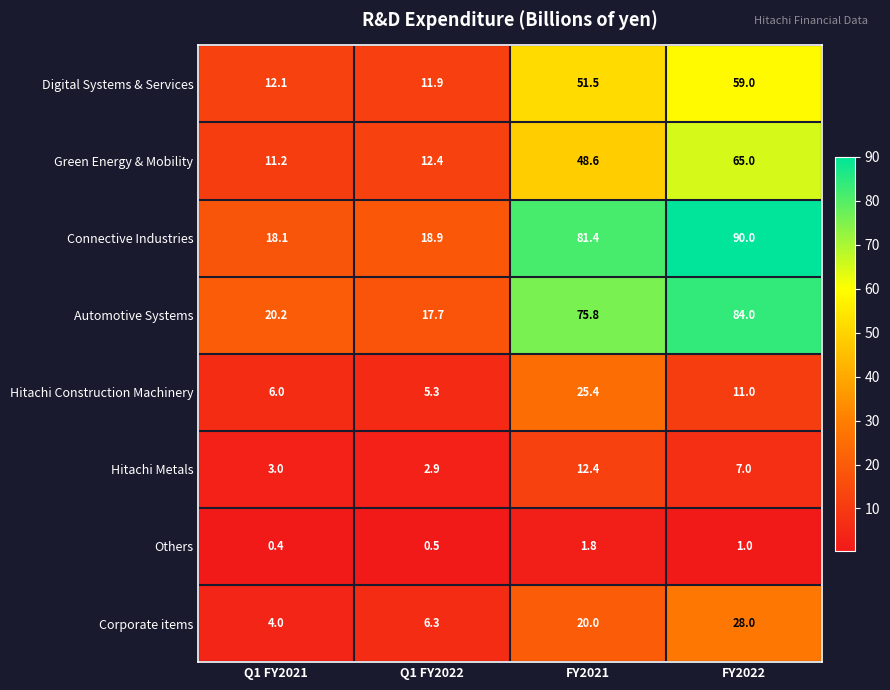

Which series changed the most between Q1 FY2021 and Q1 FY2022?

Automotive Systems